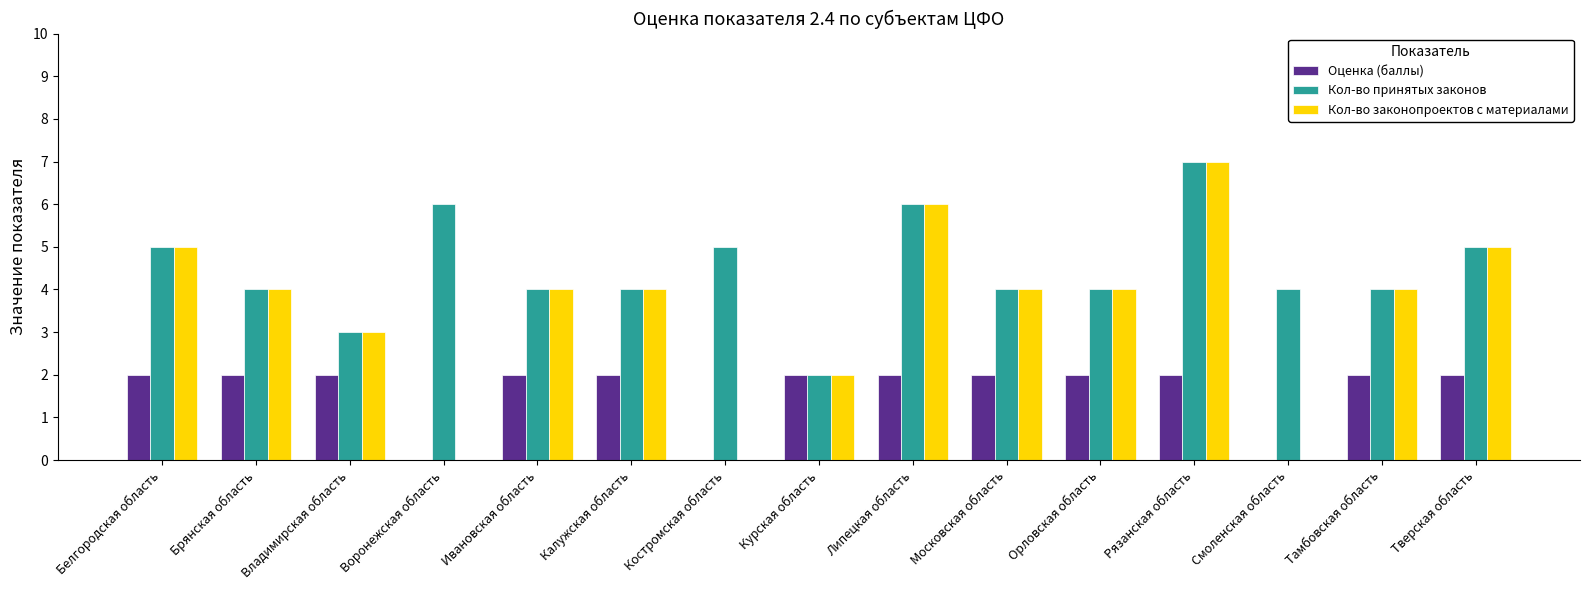

What is the sum of the Кол-во принятых законов values at Калужская область and Брянская область?

8